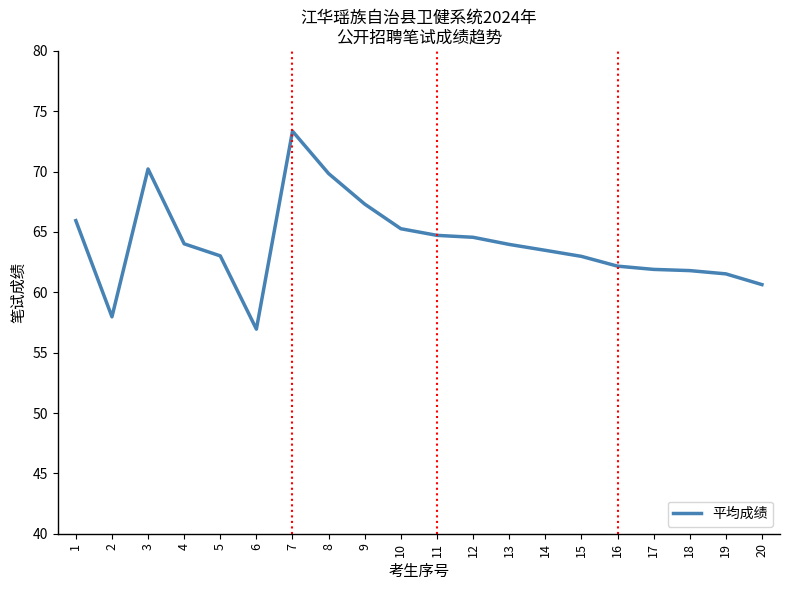

What is the approximate value at 8?

69.8